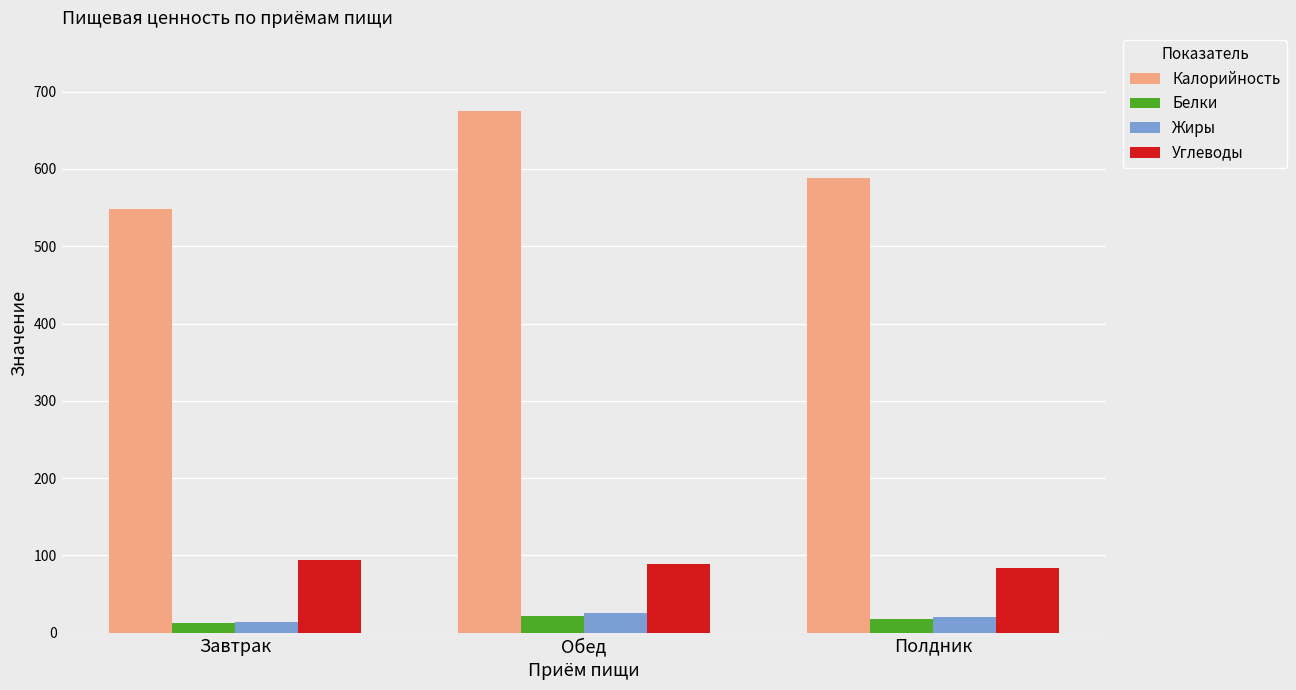

Between Обед and Полдник, which series saw the biggest shift?

Калорийность